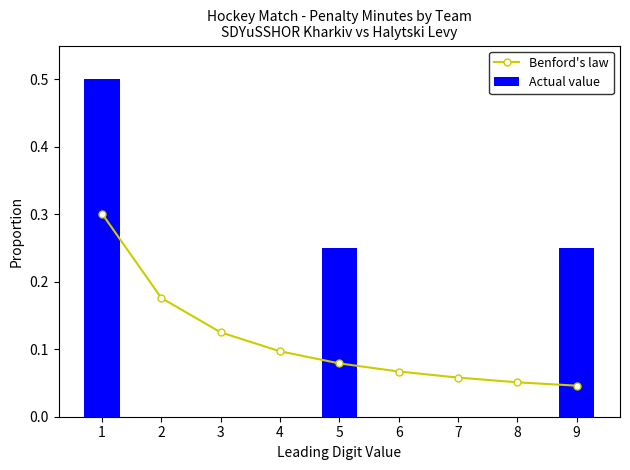

At which category is the sum across all series the highest?

1